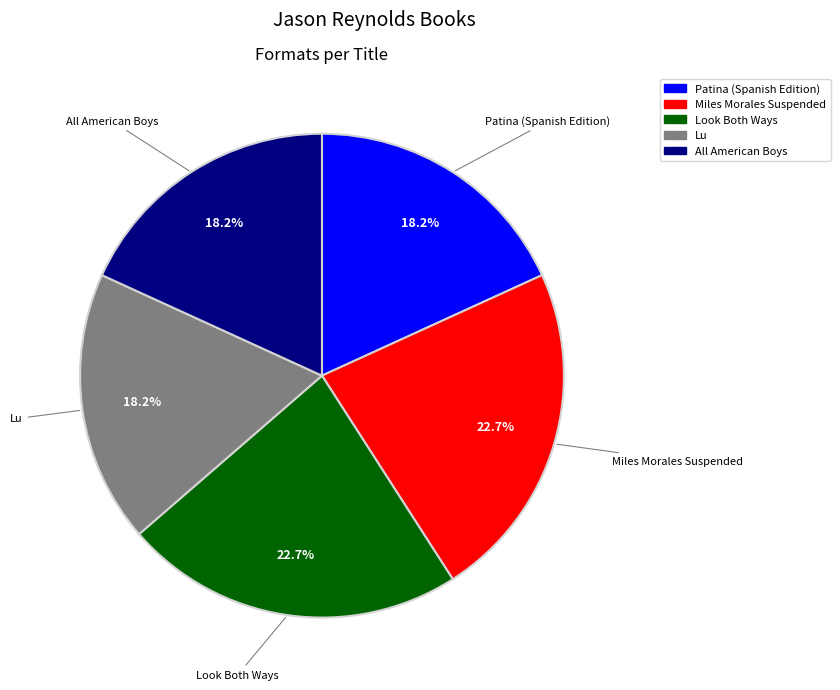

Does Patina (Spanish Edition) account for over 50% of the chart?

No